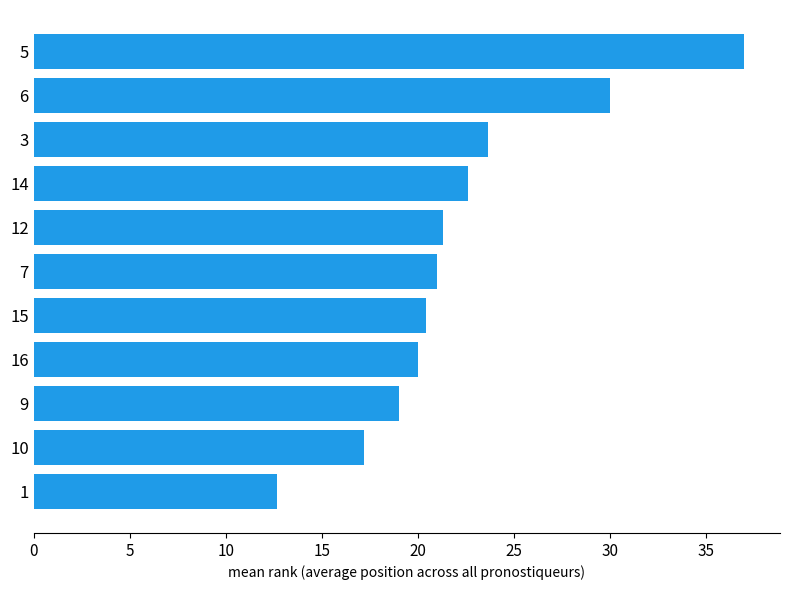

Which has a higher value, 3 or 15?

3